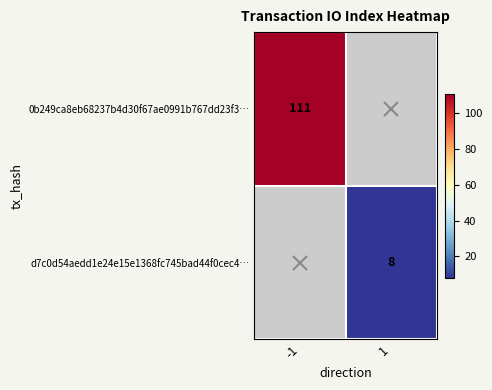

The 0b249ca8eb68237b4d30f67ae0991b767dd23f3… series shows 160 at -1. True or false?

False